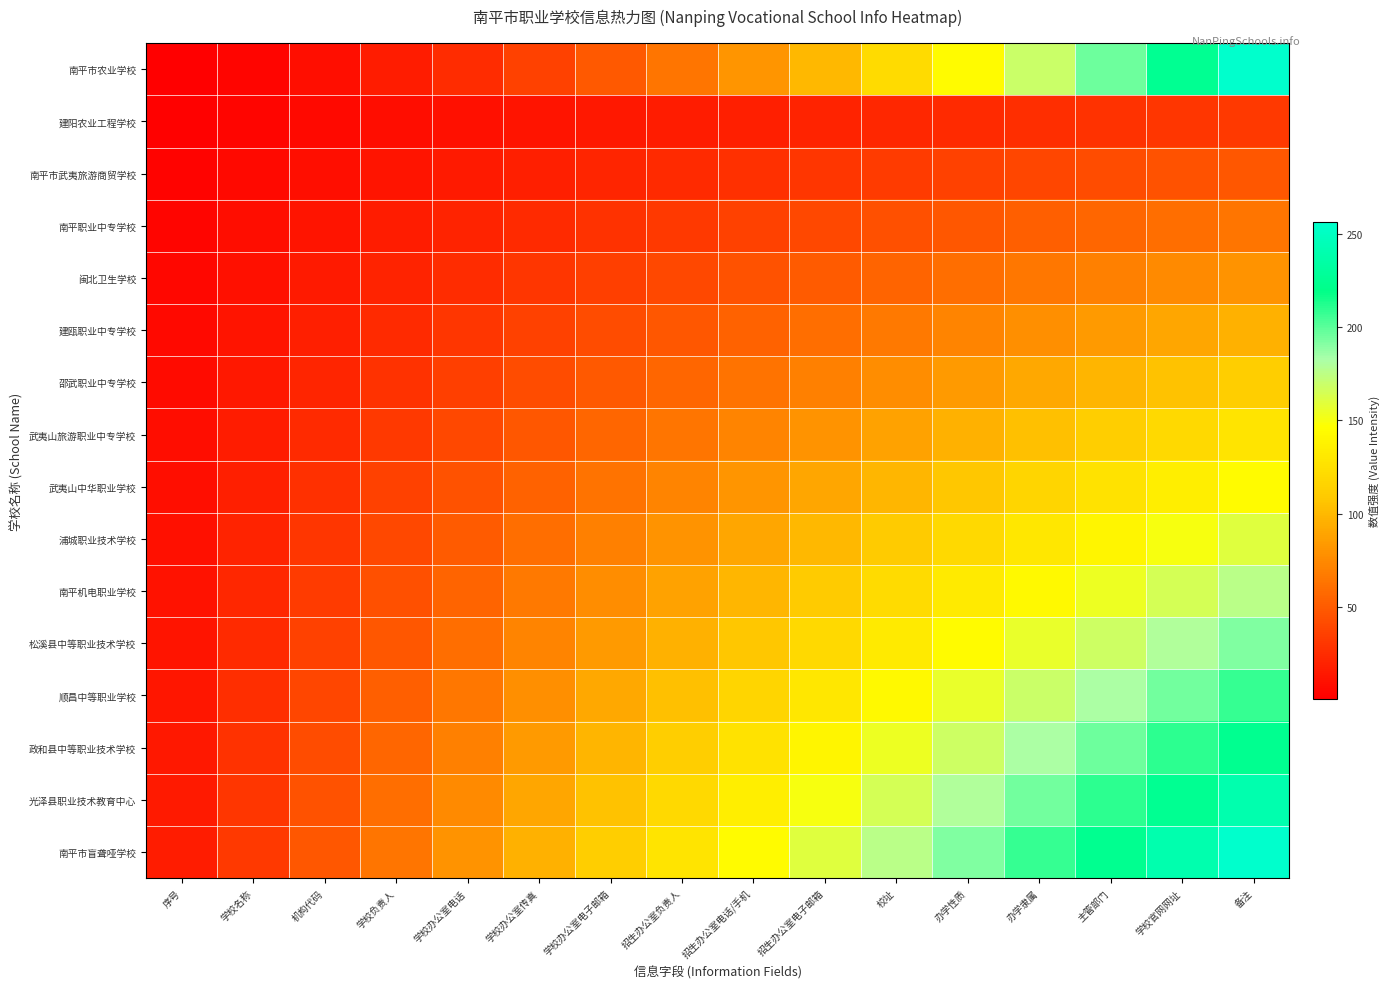

Which category has the lowest value across all series?

序号